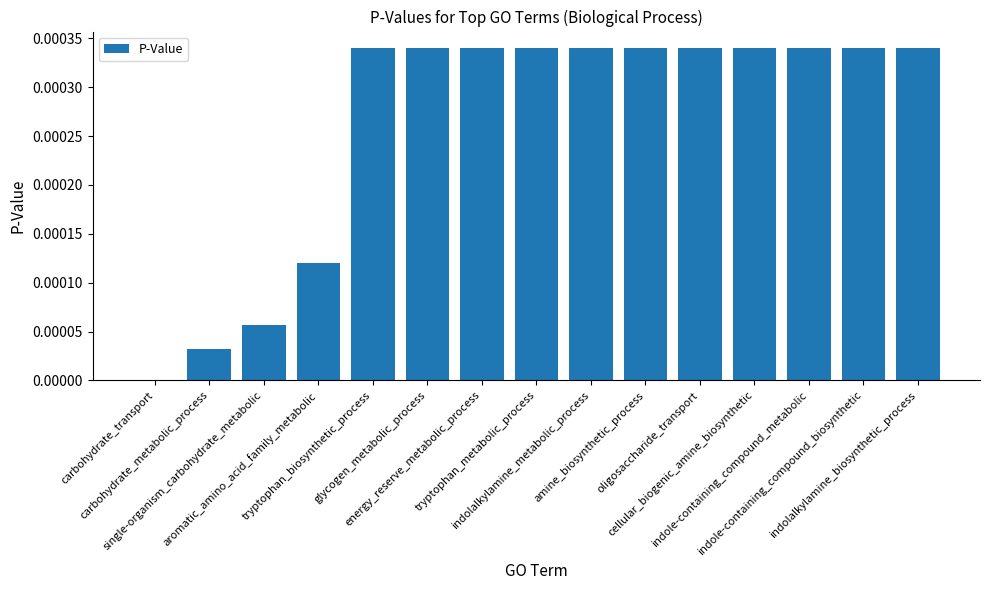

How many categories are shown in the chart?

15